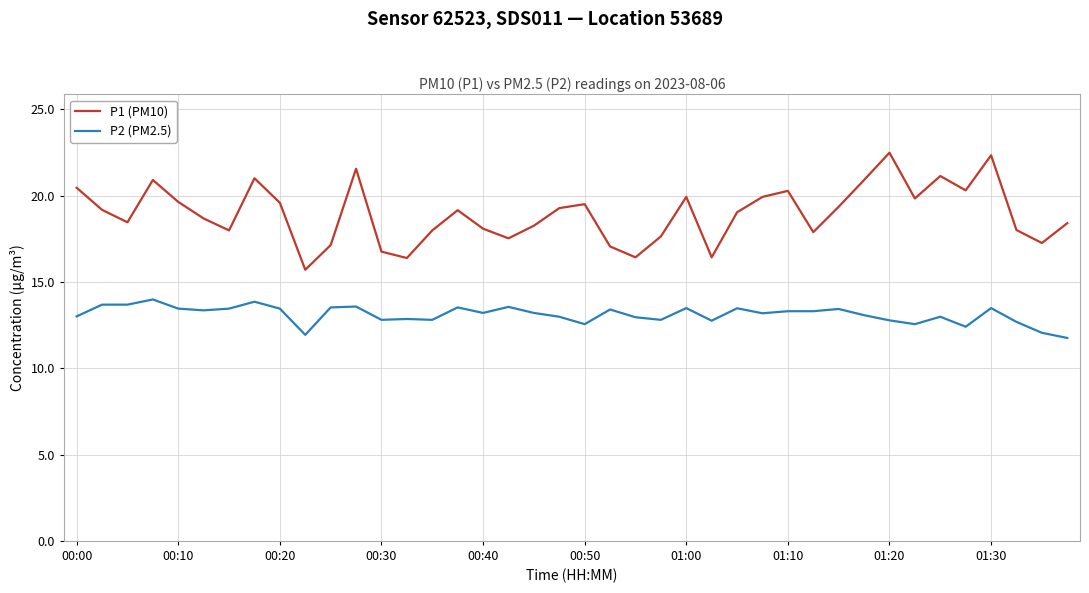

List the series in order of their peak value, lowest first.

P2 (PM2.5), P1 (PM10)